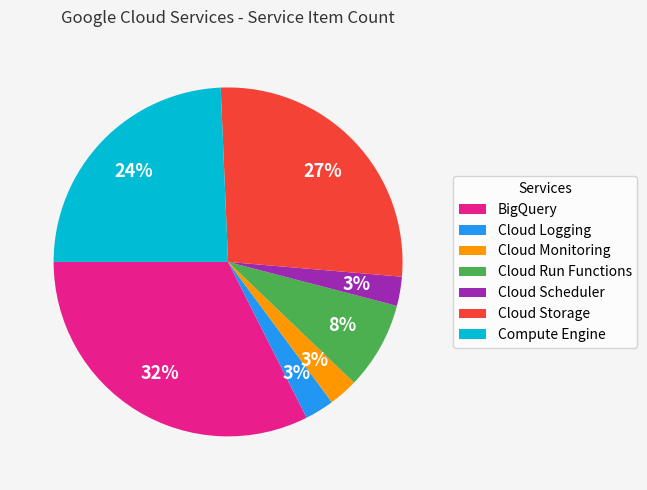

The BigQuery slice represents 32% of the pie. True or false?

True